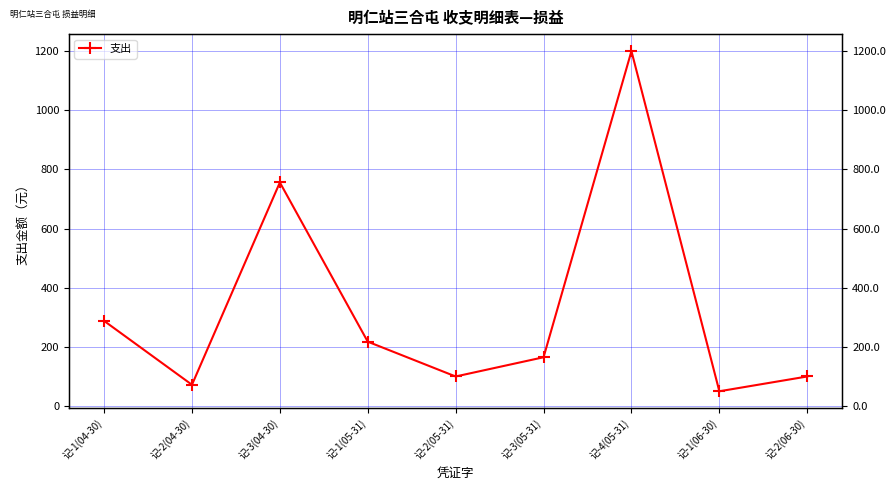

Which has a higher value, 记-1(04-30) or 记-3(05-31)?

记-1(04-30)